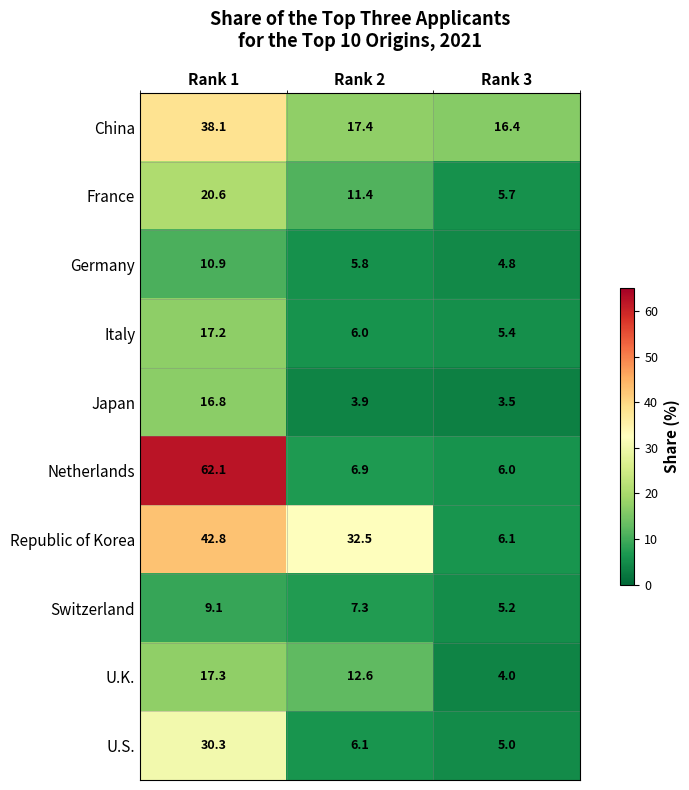

What is the total value across all series at Rank 1?

265.2